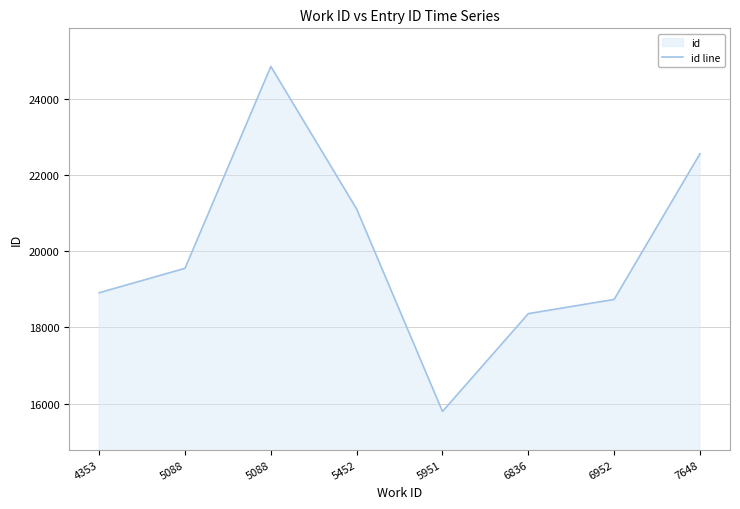

Does the chart display data point markers on the line(s)?

No